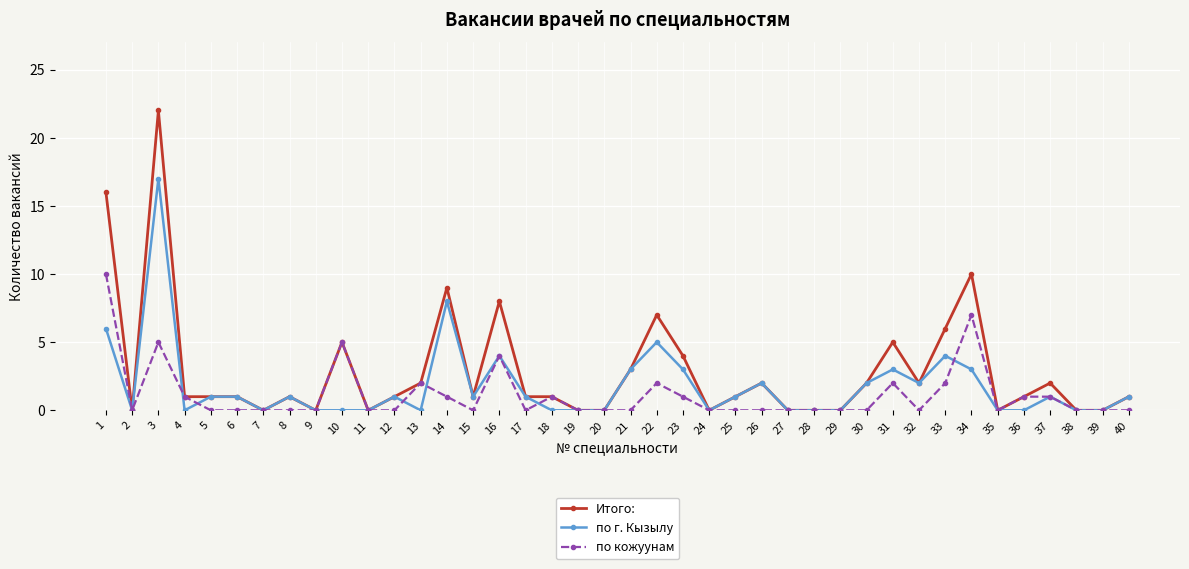

What is the average value of the по кожуунам series?

1